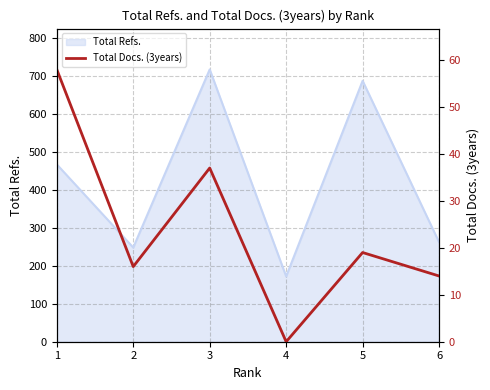

What is the greatest value displayed?

58